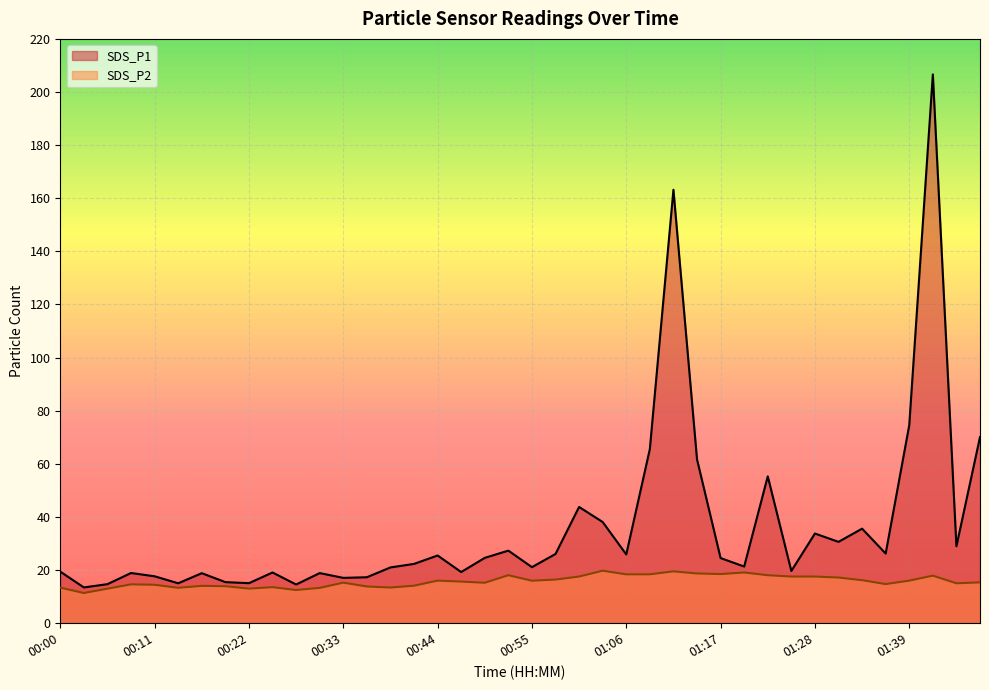

At 00:38, list the series in order from smallest to largest.

SDS_P2, SDS_P1